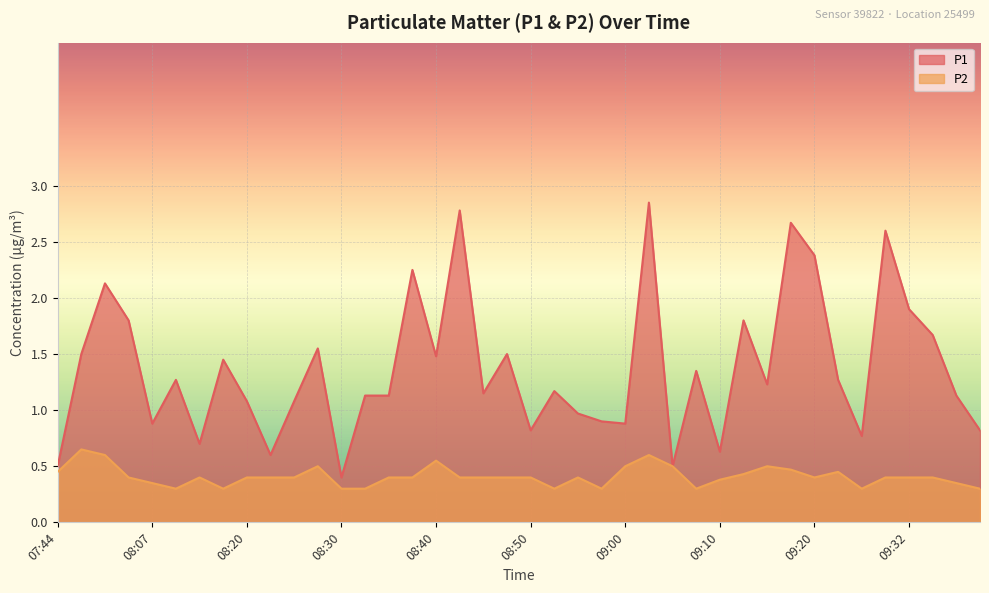

True or false: P1 has more than 2 points higher than both neighbors.

True